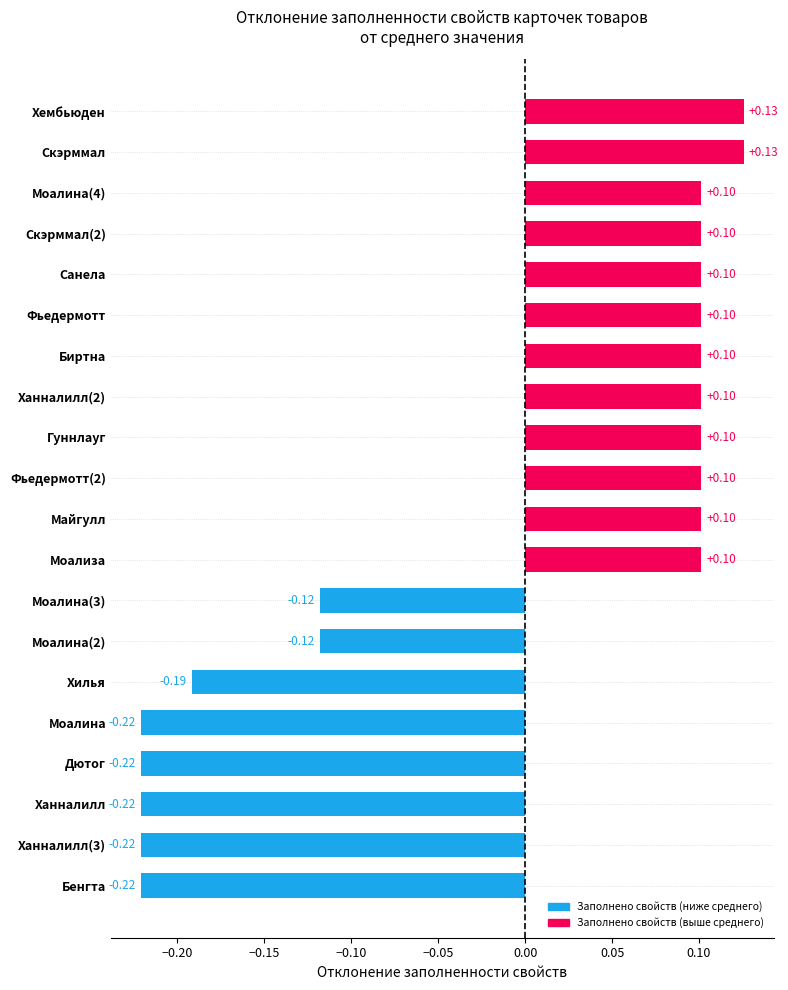

Count the values in the range 0 to 1.

12